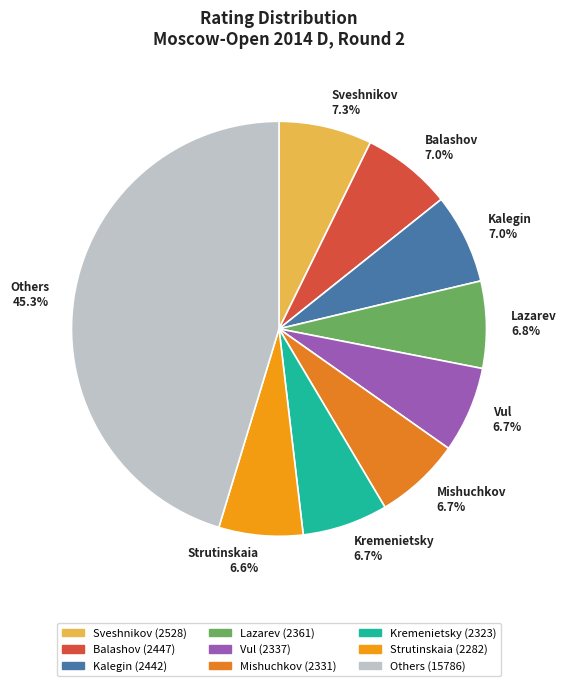

Combined, what portion of the pie is Balashov 7.0% and Mishuchkov 6.7%?

13.7%